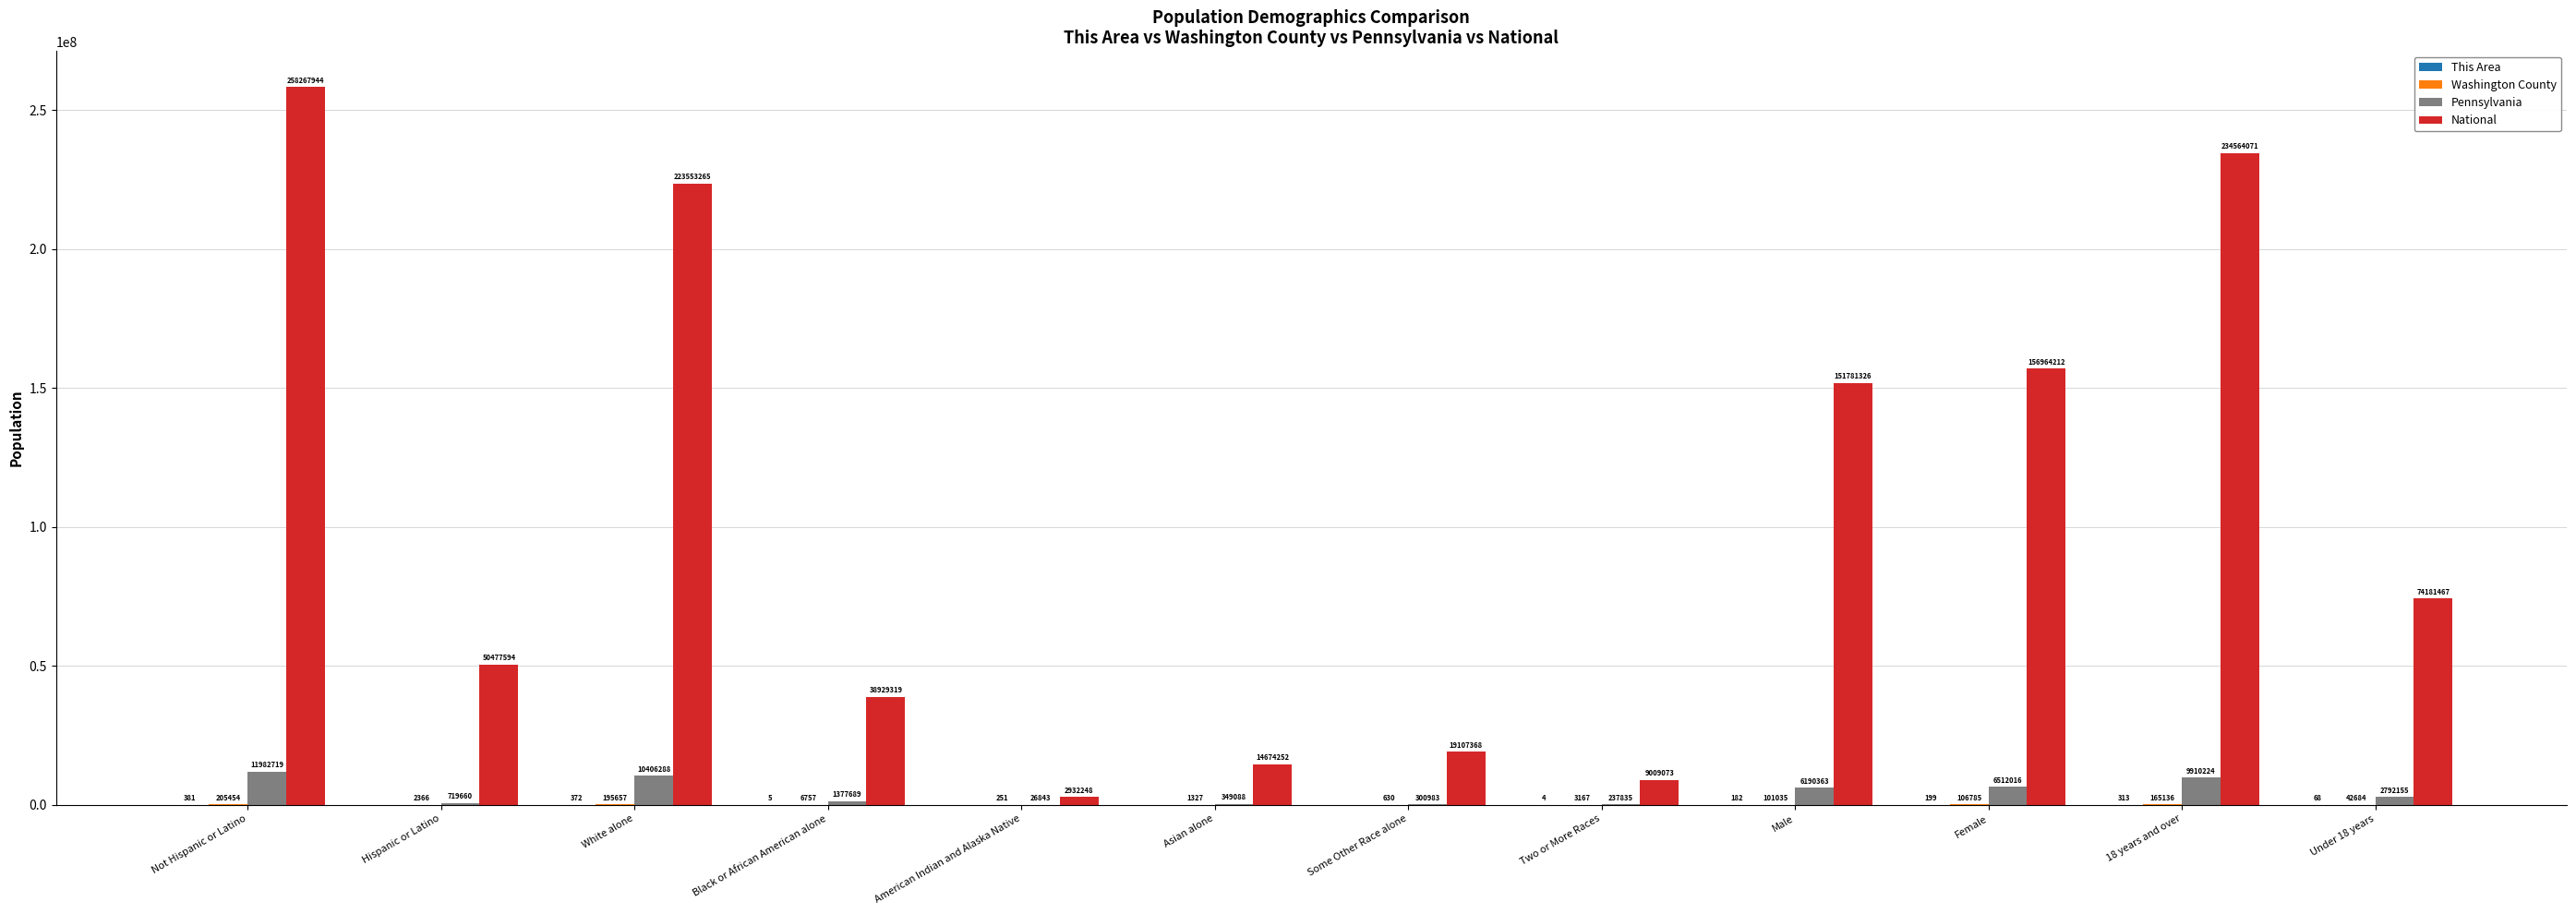

What is the total value across all series at Black or African American alone?

40313770